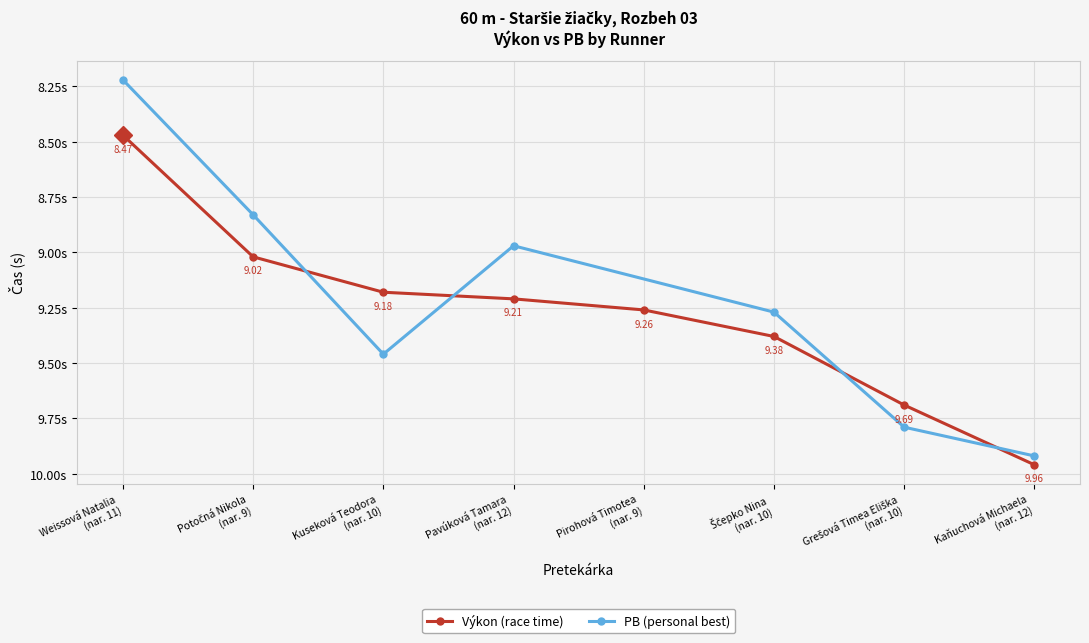

True or false: Výkon (race time) has more than 1 points higher than both neighbors.

False